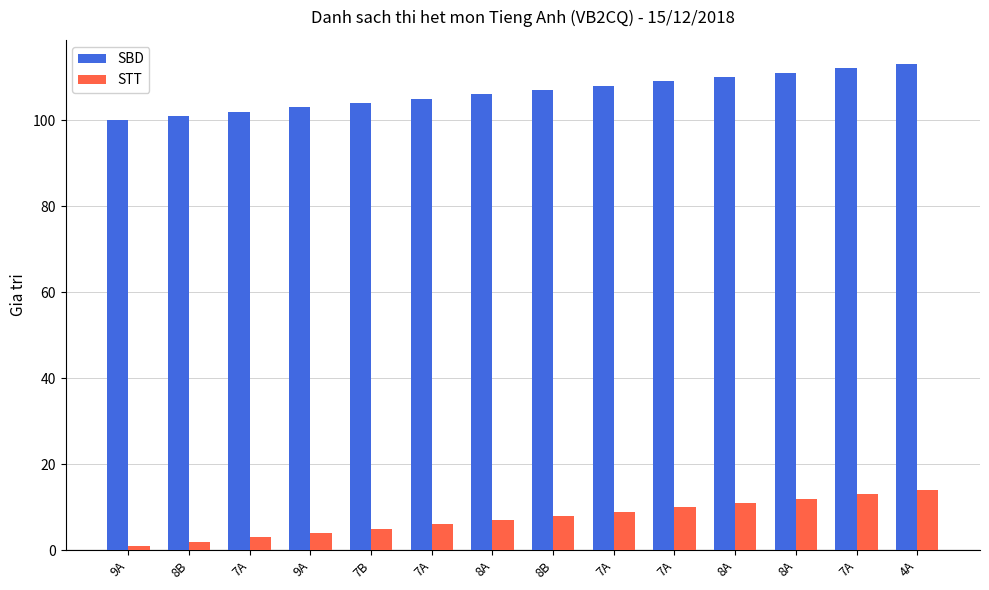

What are all the series names shown in the legend?

SBD, STT